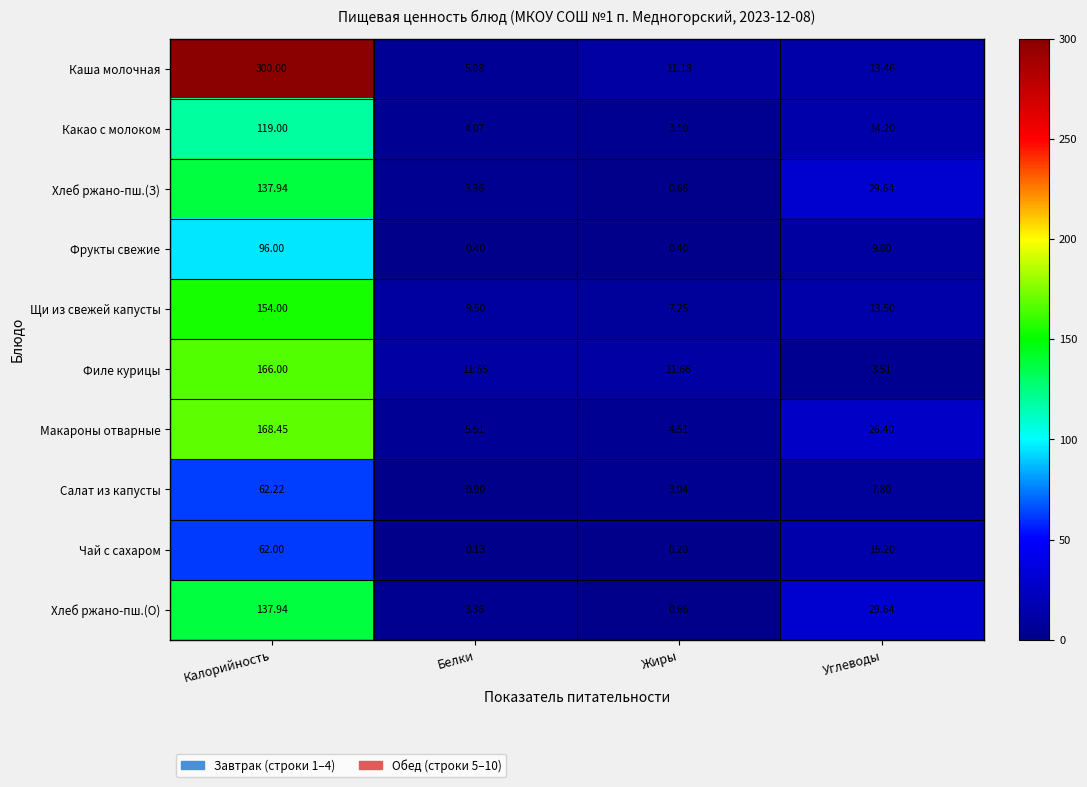

At which label does Филе курицы reach its peak?

Калорийность